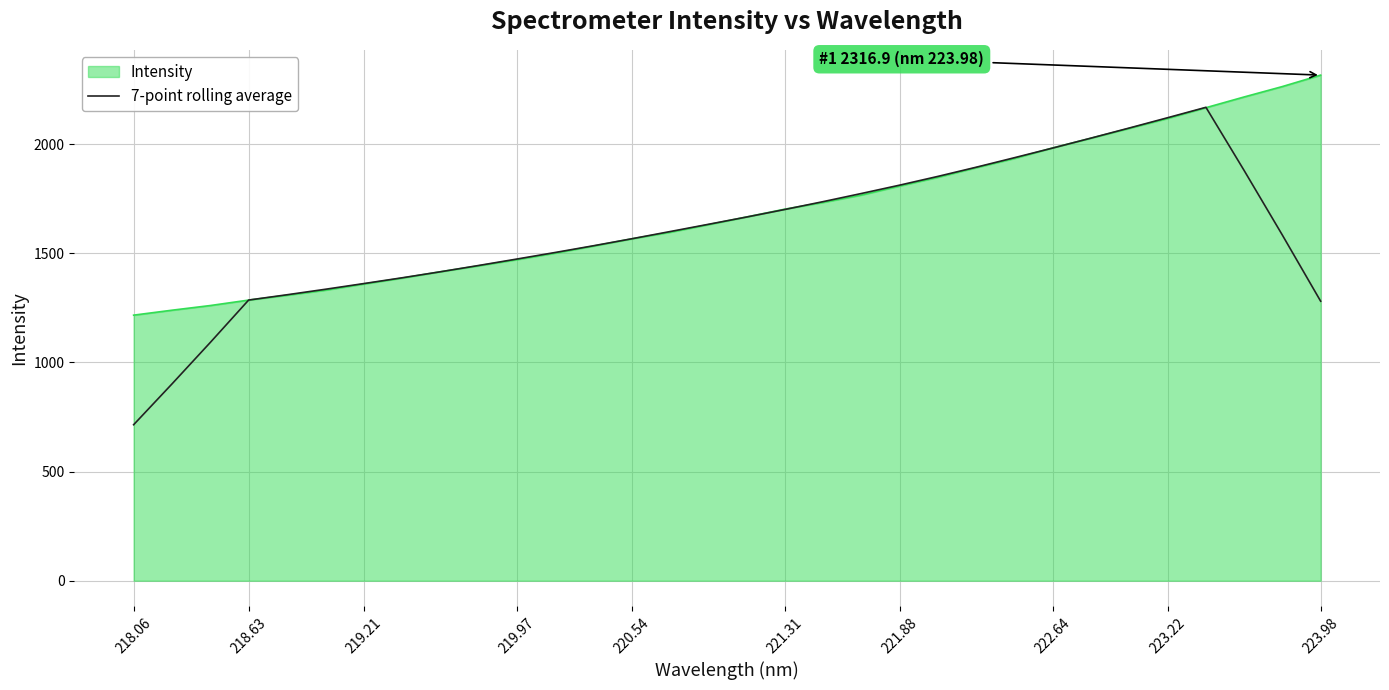

Rank the series by their maximum value, from highest to lowest.

Intensity, 7-point rolling average